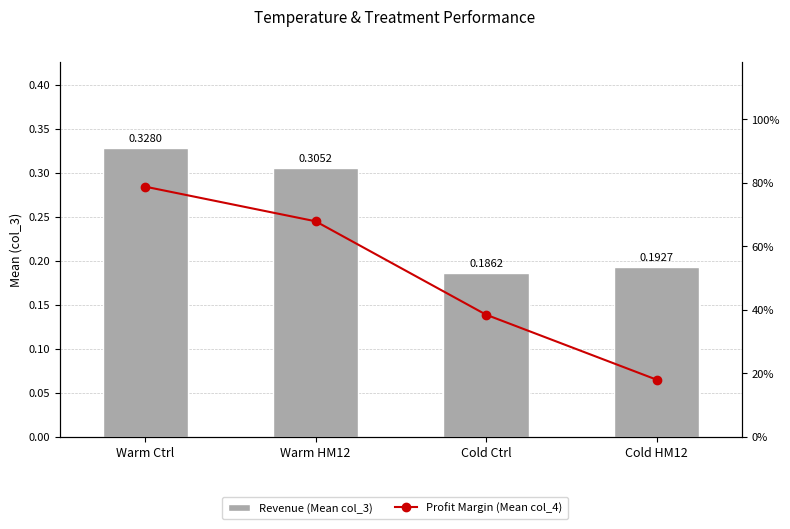

The Profit Margin (Mean col_4) series shows 0.4 at Cold Ctrl. True or false?

True